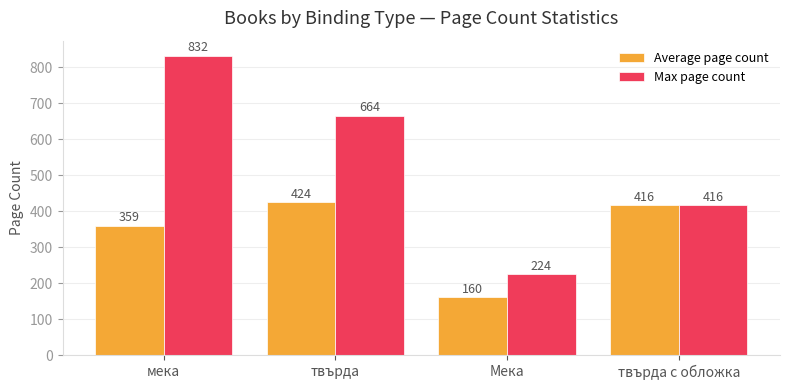

At how many categories does at least one series exceed 366?

3